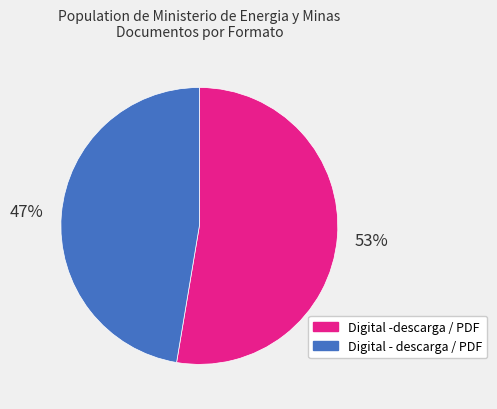

To the nearest percent, what is the average slice percentage?

50%